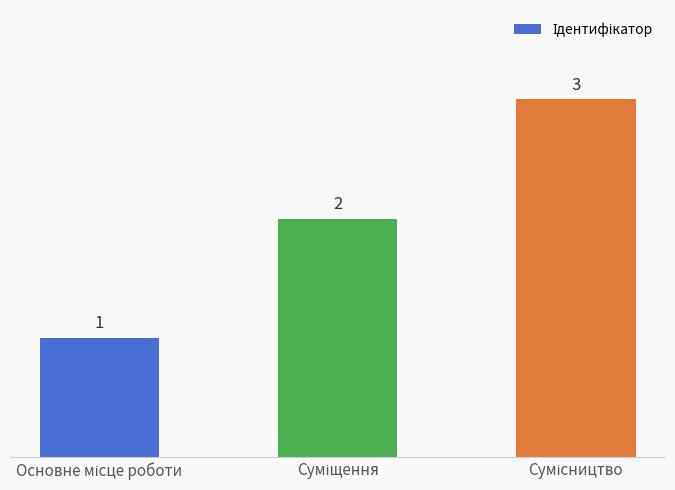

How many series are shown in this chart?

1